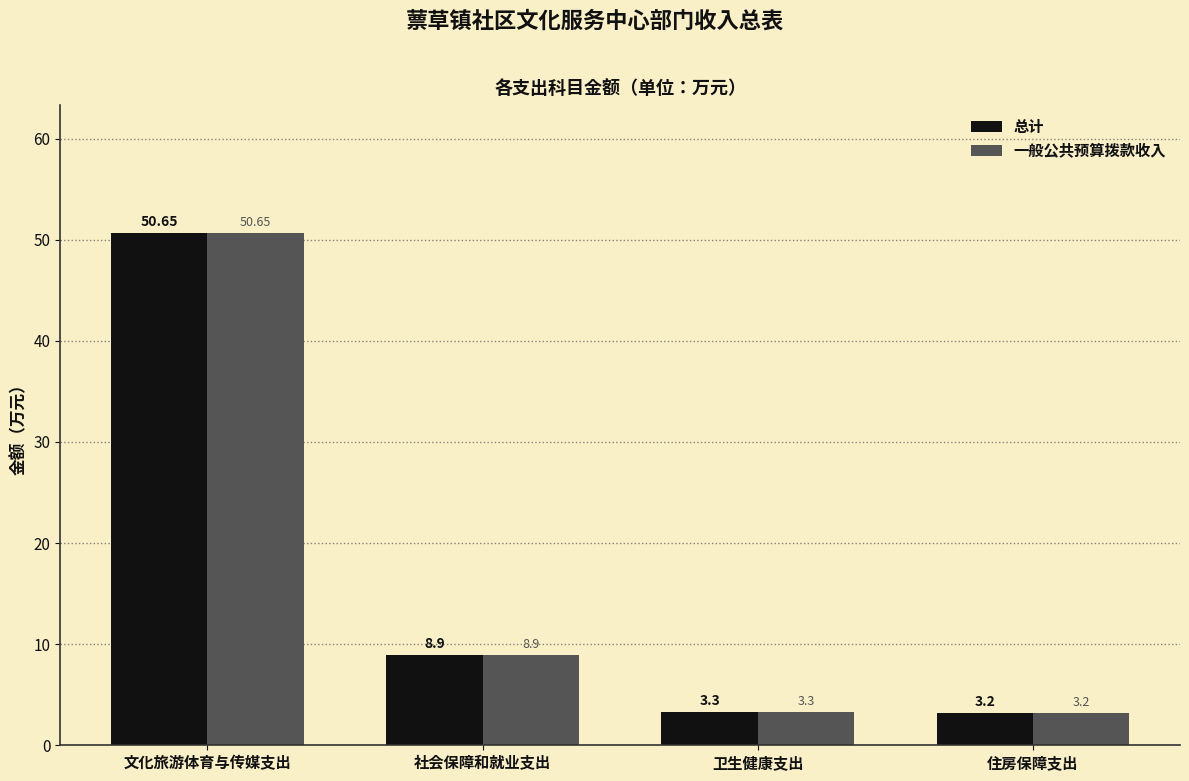

Where does the 总计 series first go above 8?

文化旅游体育与传媒支出